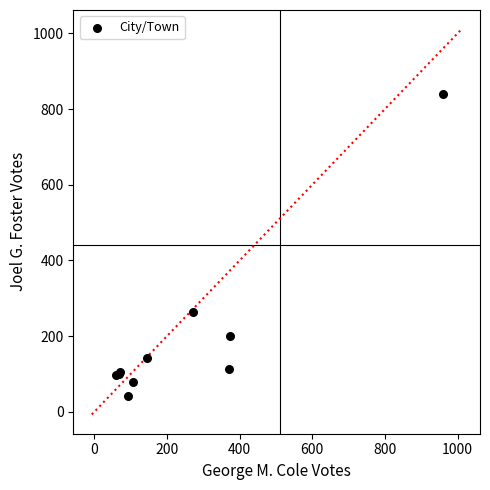

What Y value in the scatter plot is closest to 442?

265